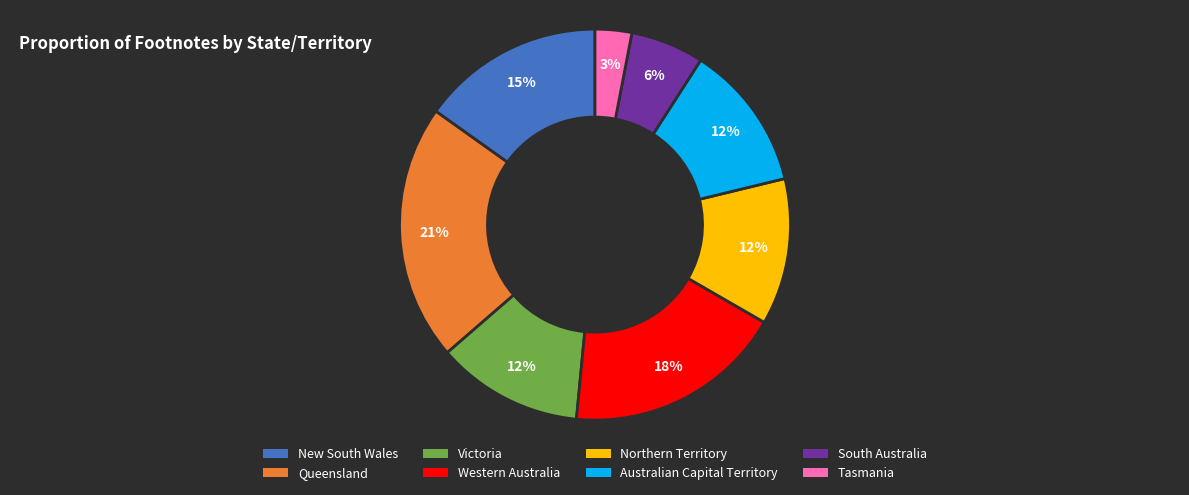

True or false: Victoria accounts for 21% of the total.

False